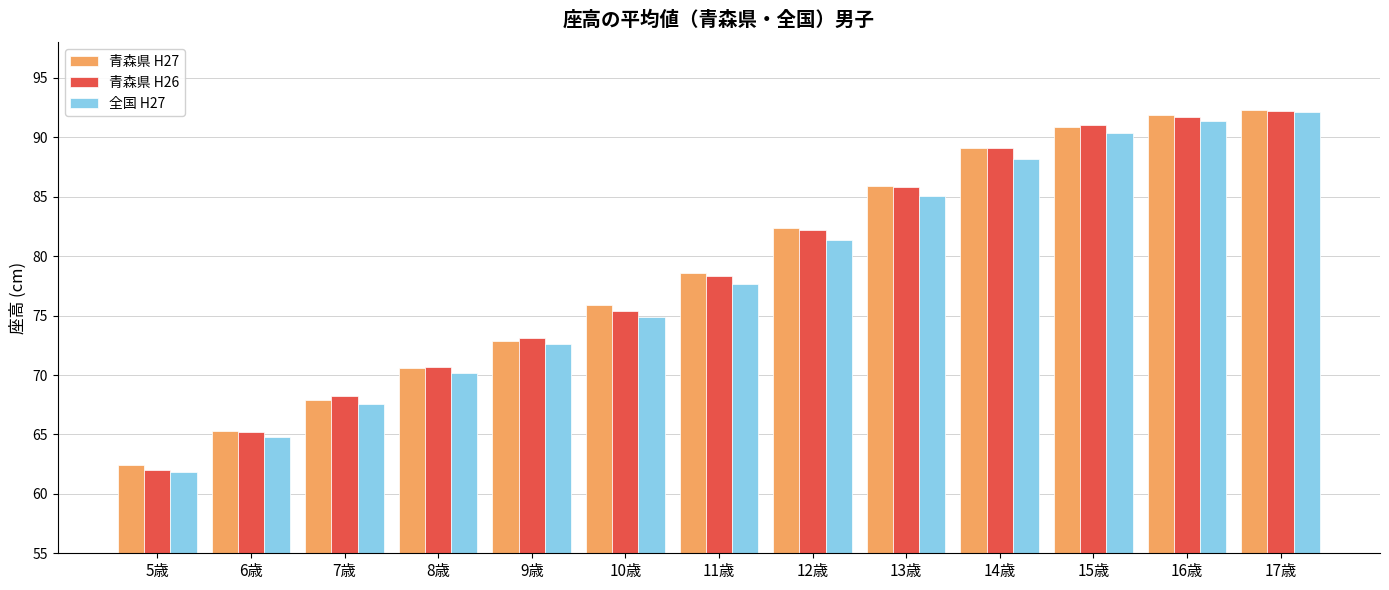

How many data points in 青森県 H26 are less than 78?

6